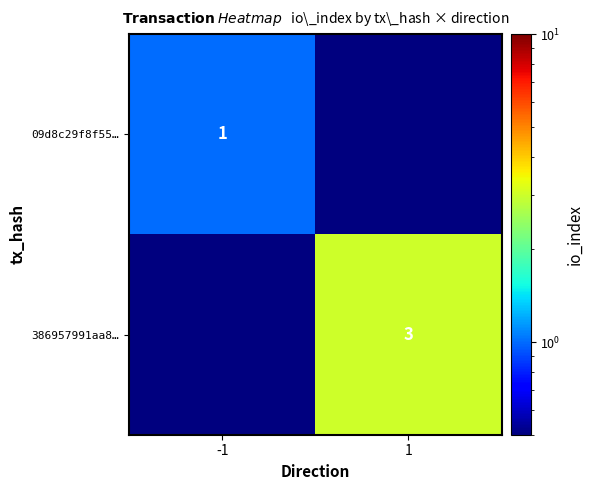

The 09d8c29f8f55… series shows 1.0 at -1. True or false?

True